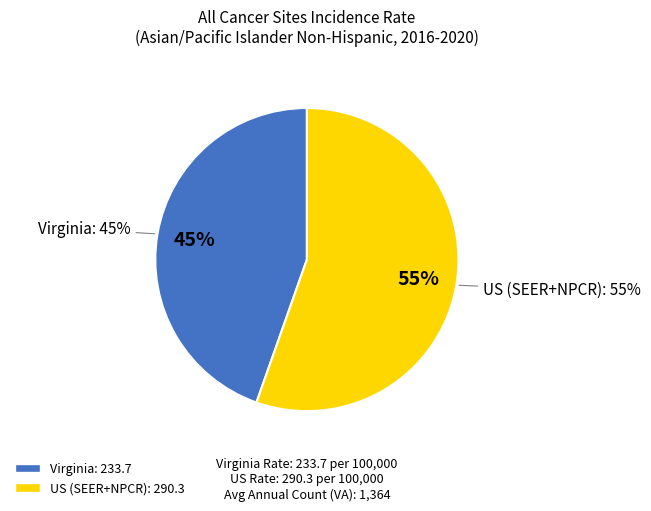

Which slice is the largest?

US (SEER+NPCR)